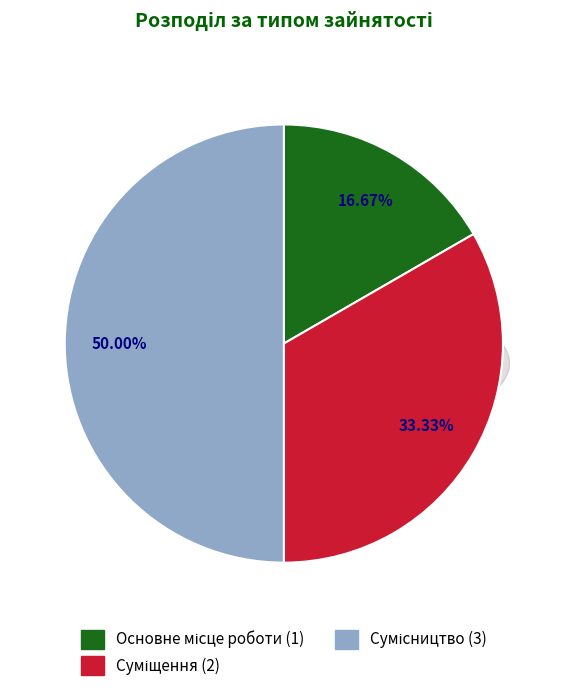

The Сумісництво slice represents 44% of the pie. True or false?

False